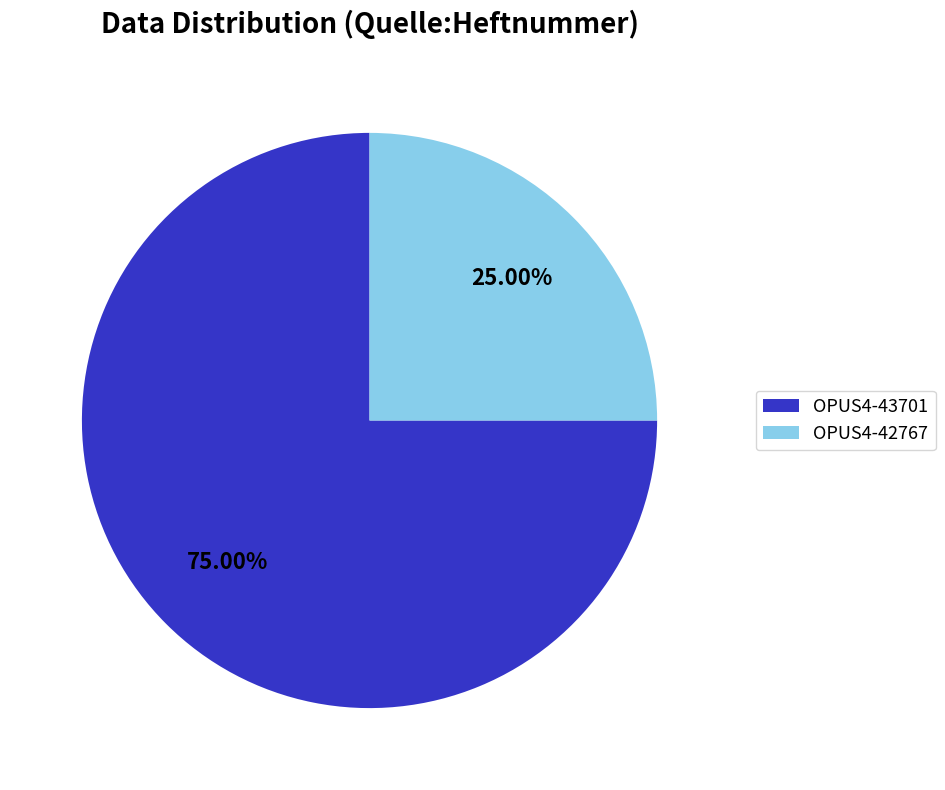

To the nearest percent, what percentage of the pie is OPUS4-42767?

25%